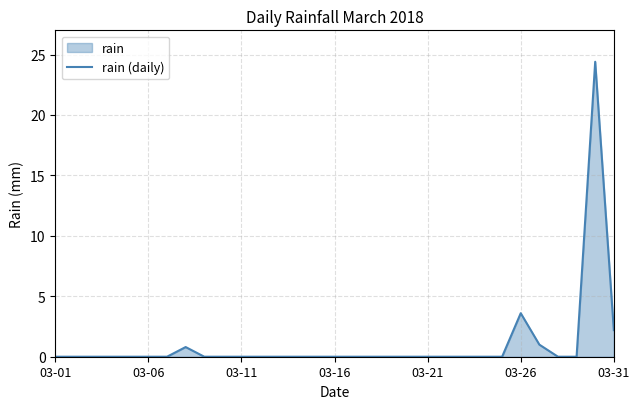

At which category does the chart reach its minimum across all series?

03-01